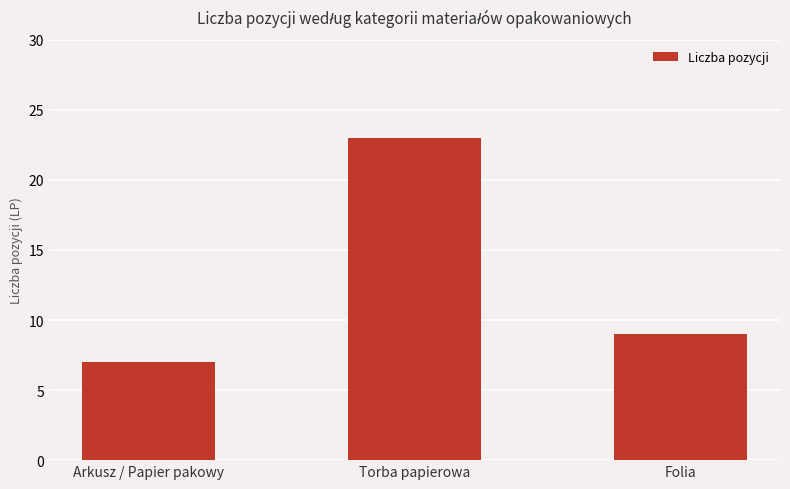

Are the bars grouped side by side (vs. stacked)?

No